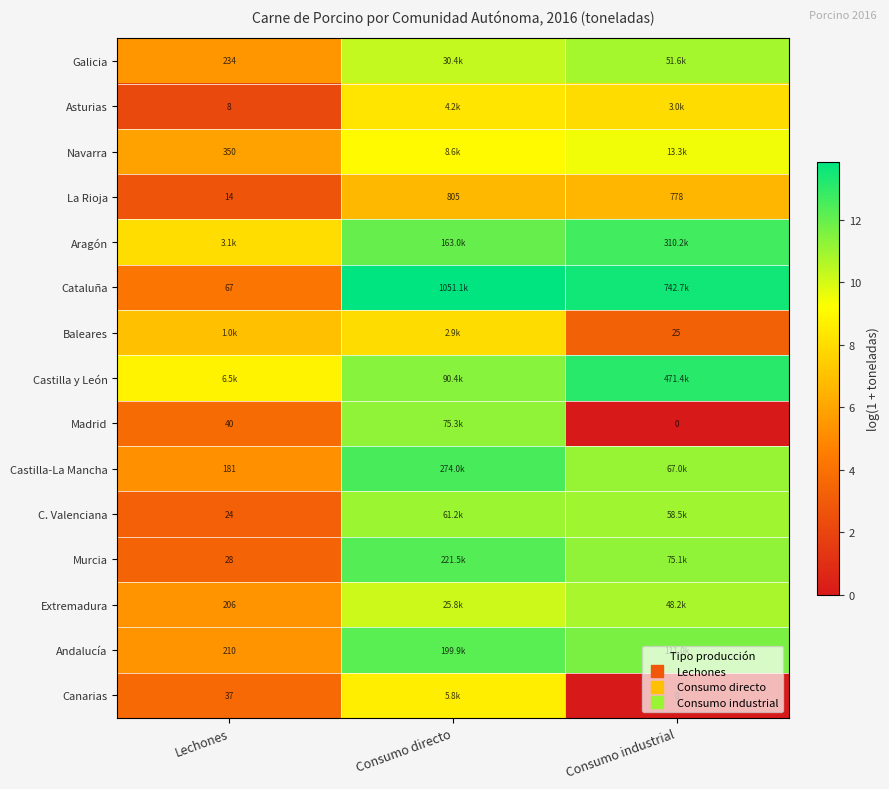

What is the difference between the highest and lowest values at Consumo directo?

7.2